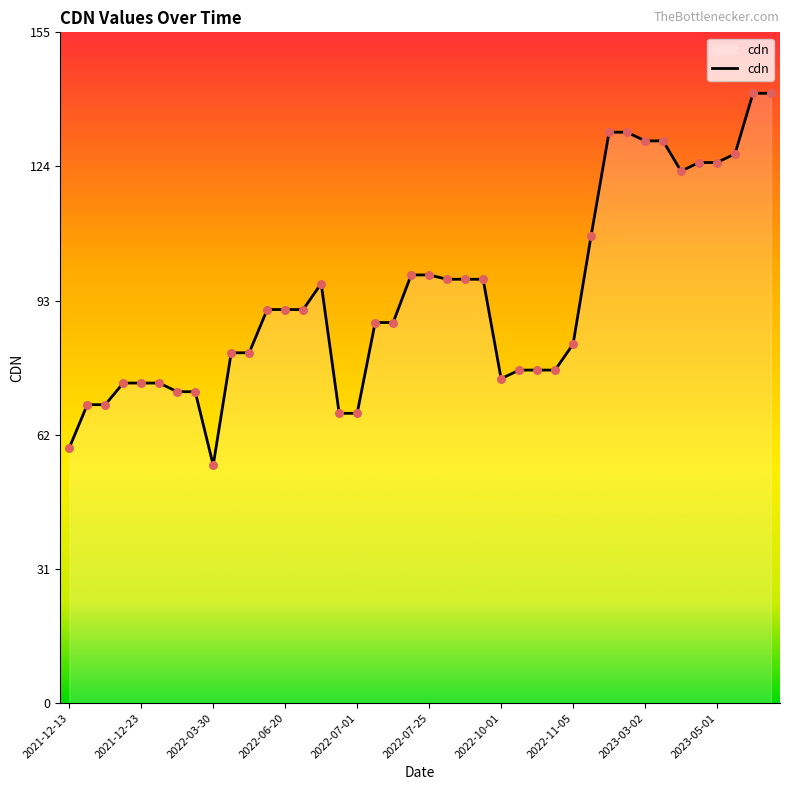

What is the difference between the maximum and minimum values?

86